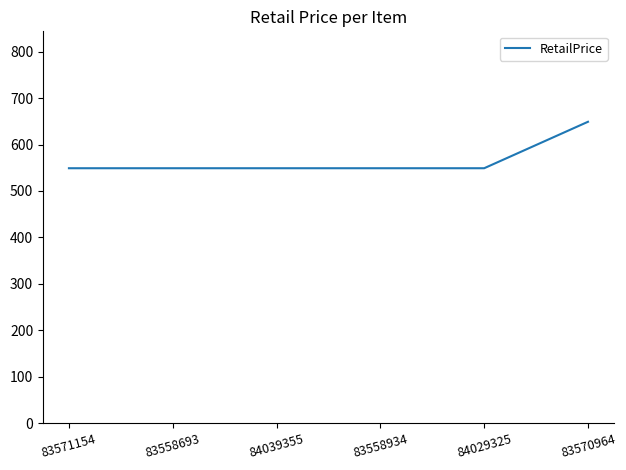

Reading left to right, extract all data points from this chart.

549	549	549	549	549	649